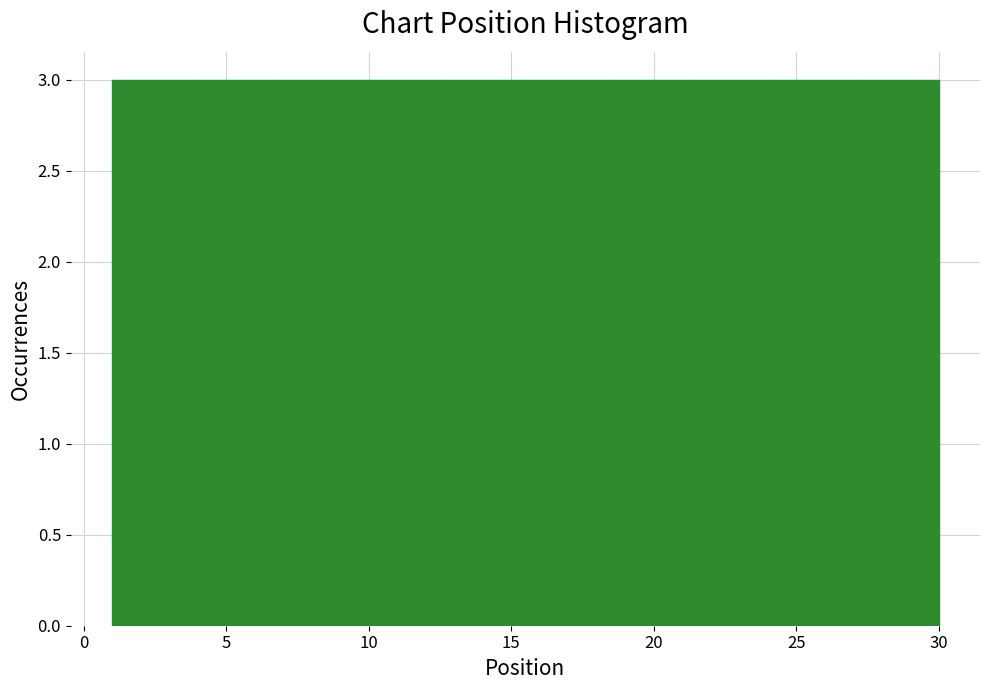

Reading left to right, list every bar in this chart as the range it spans on the x-axis followed by its height. Neither the bar edges nor the heights are printed on the chart, so give them approximately, as read against the axes.

1.0 to 3.9: 3
3.9 to 6.8: 3
6.8 to 9.7: 3
9.7 to 12.6: 3
12.6 to 15.5: 3
15.5 to 18.4: 3
18.4 to 21.3: 3
21.3 to 24.2: 3
24.2 to 27.1: 3
27.1 to 30.0: 3